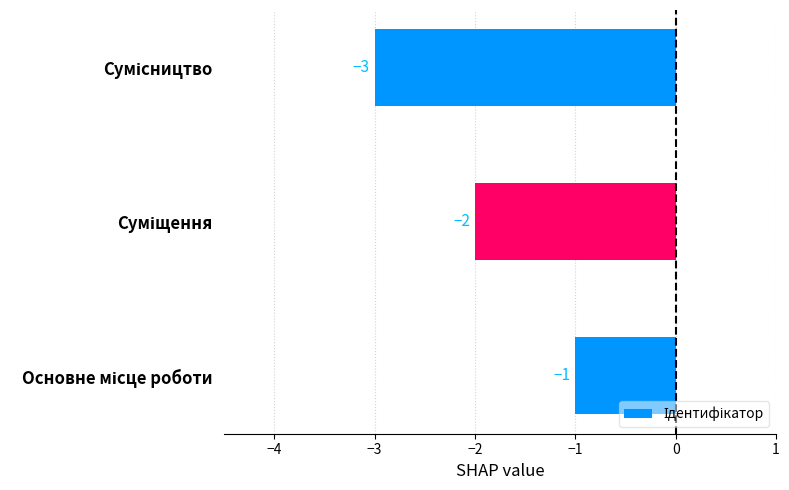

Count the values in the range -3 to -1.

3